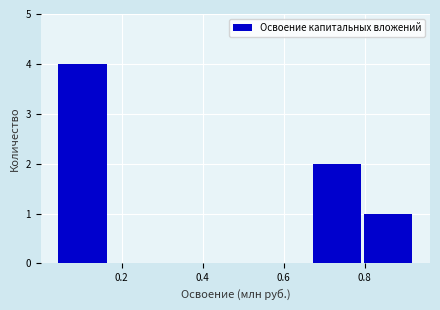

Which range on the x-axis has the tallest bar?

0.04 to 0.16